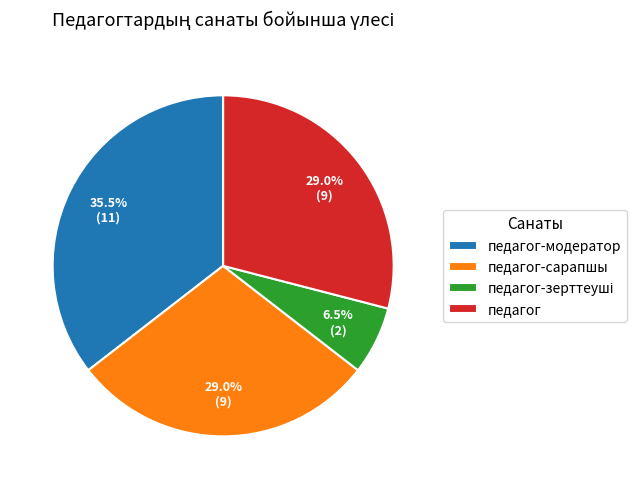

How many segments does this pie chart have?

4